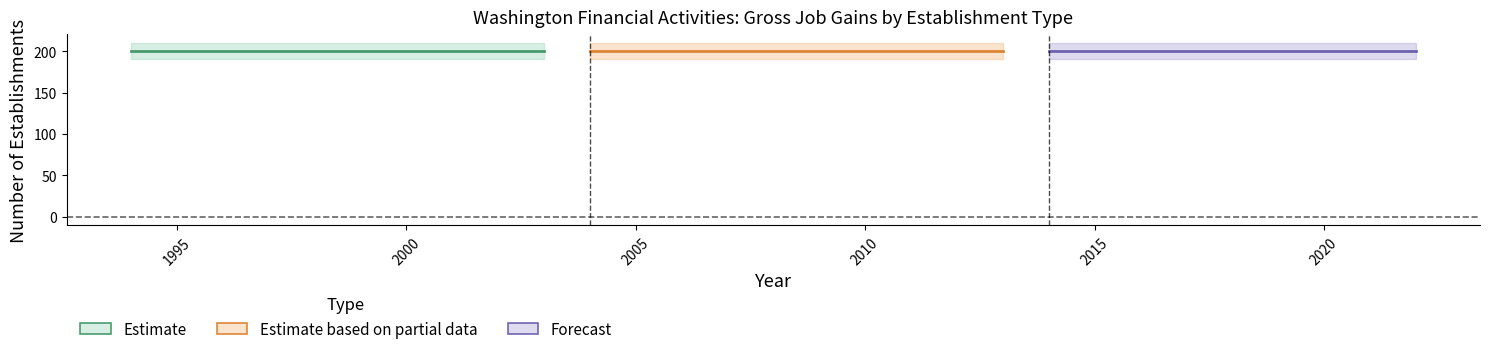

True or false: Opening establishments has a value of 200 at 2015.

True